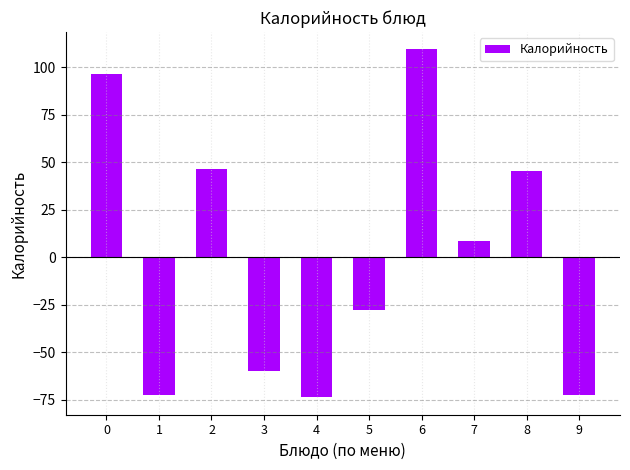

What is the value of the 8th bar from the left?

8.4